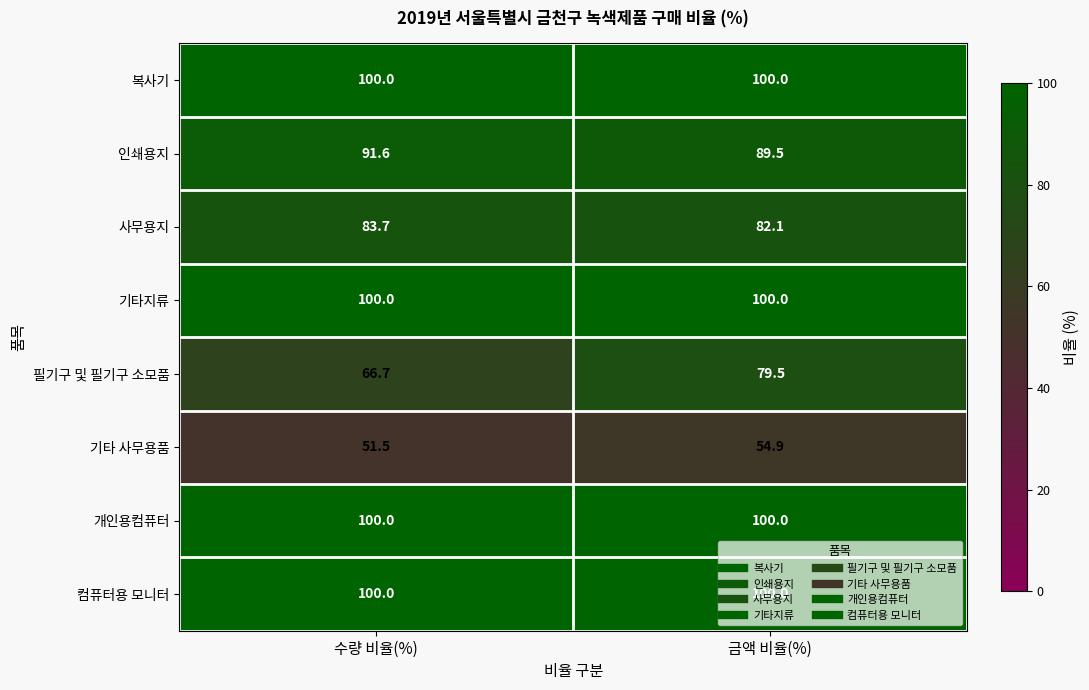

What is the difference between the 사무용지 values at 금액 비율(%) and 수량 비율(%)?

1.6